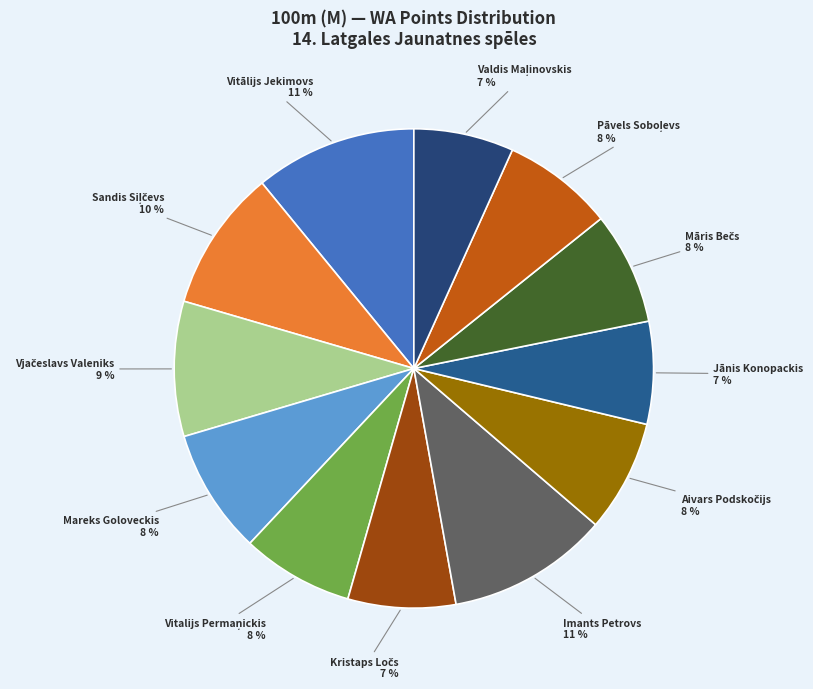

How many slices are in this pie chart?

12